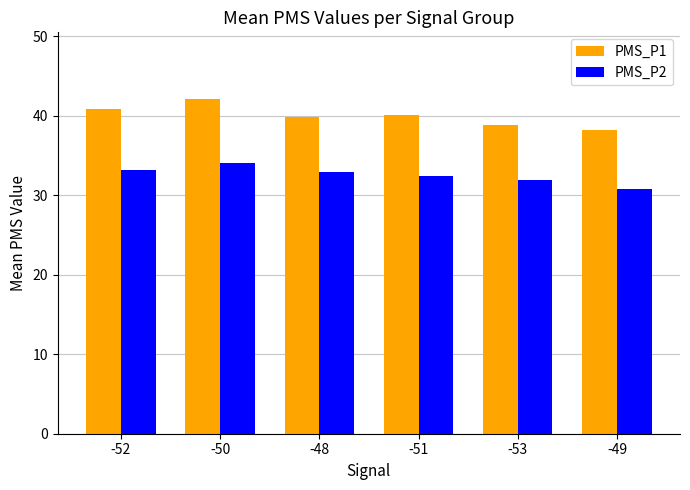

What are all the series names shown in the legend?

PMS_P1, PMS_P2